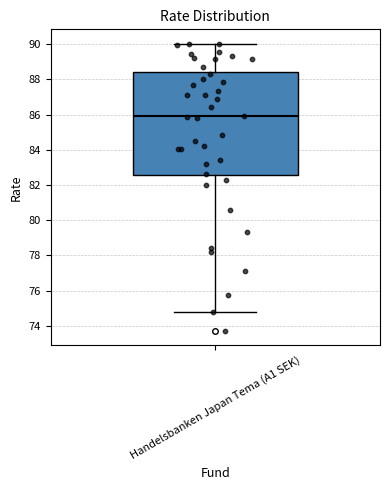

Where is the upper edge of the box for Handelsbanken Japan Tema (A1 SEK) on the y-axis? The values are not printed on the chart, so give them approximately, as read against the axis.

88.4